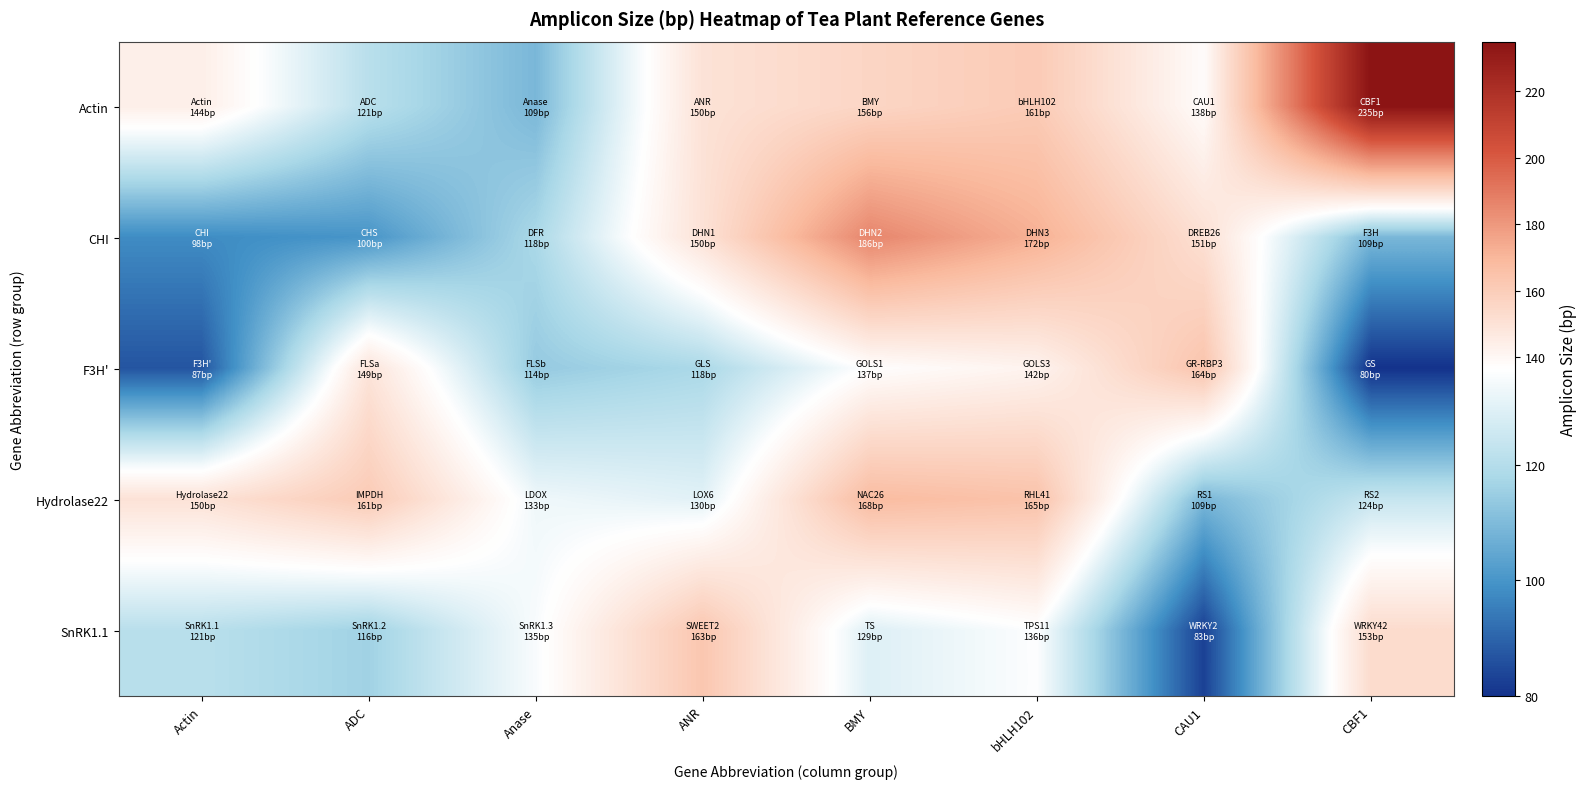

At which category is the sum across all series the highest?

BMY